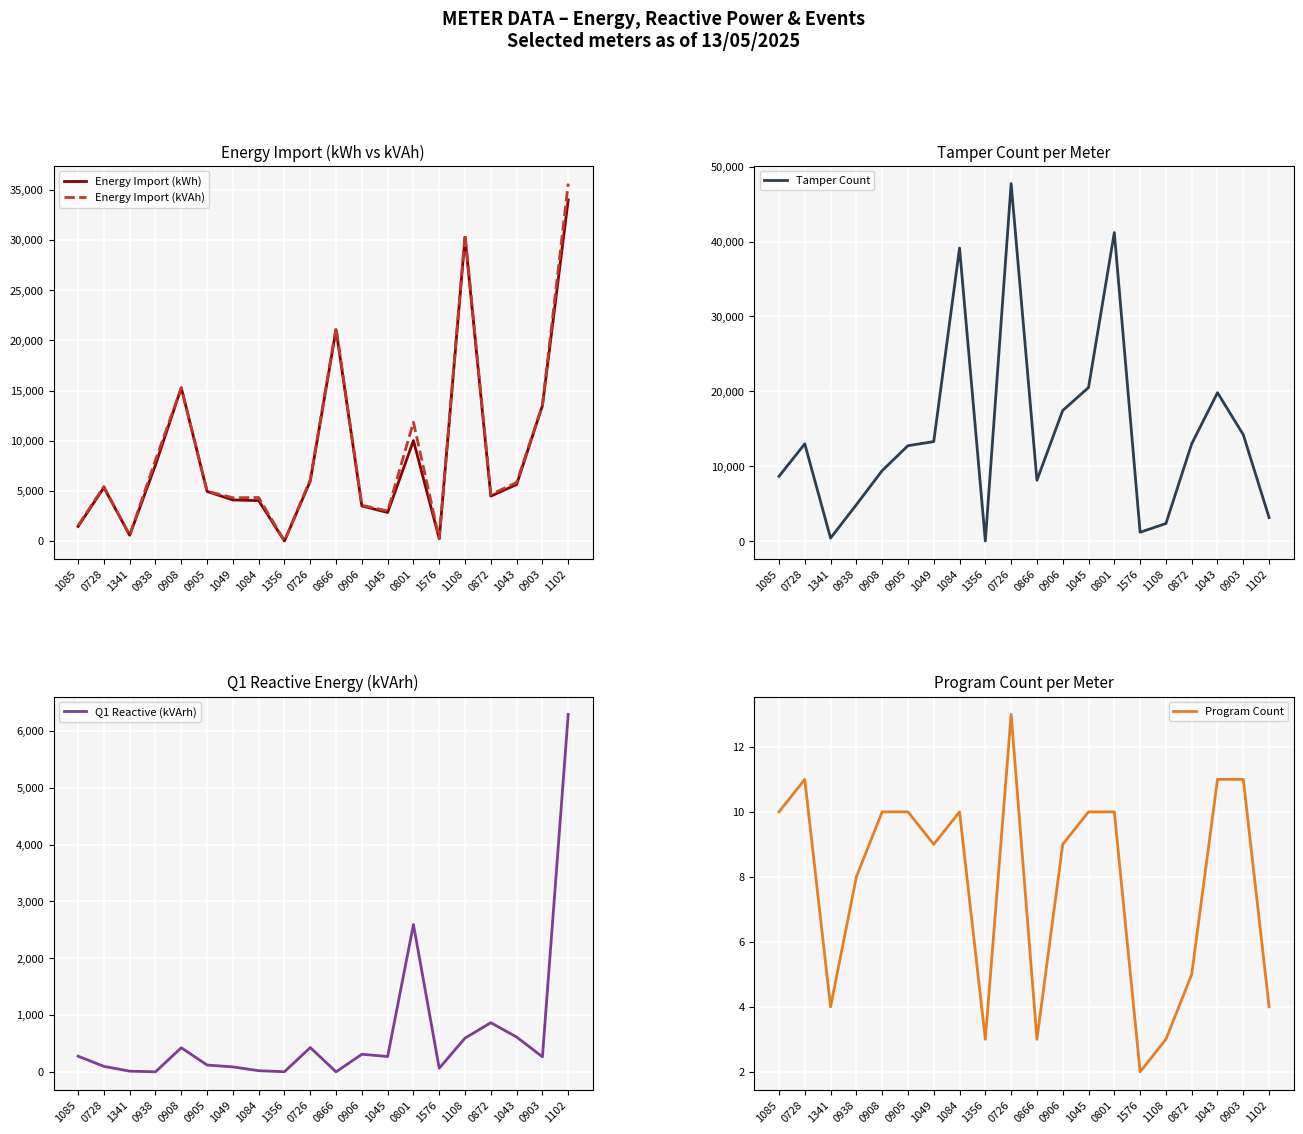

What position from the right is 1043?

3